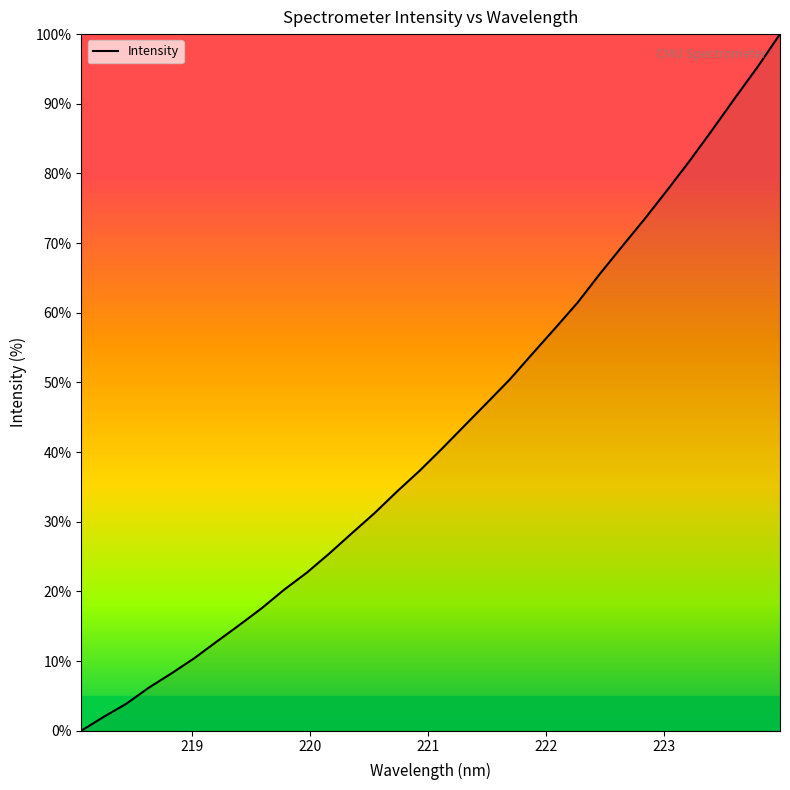

What is the greatest value displayed?

100.0